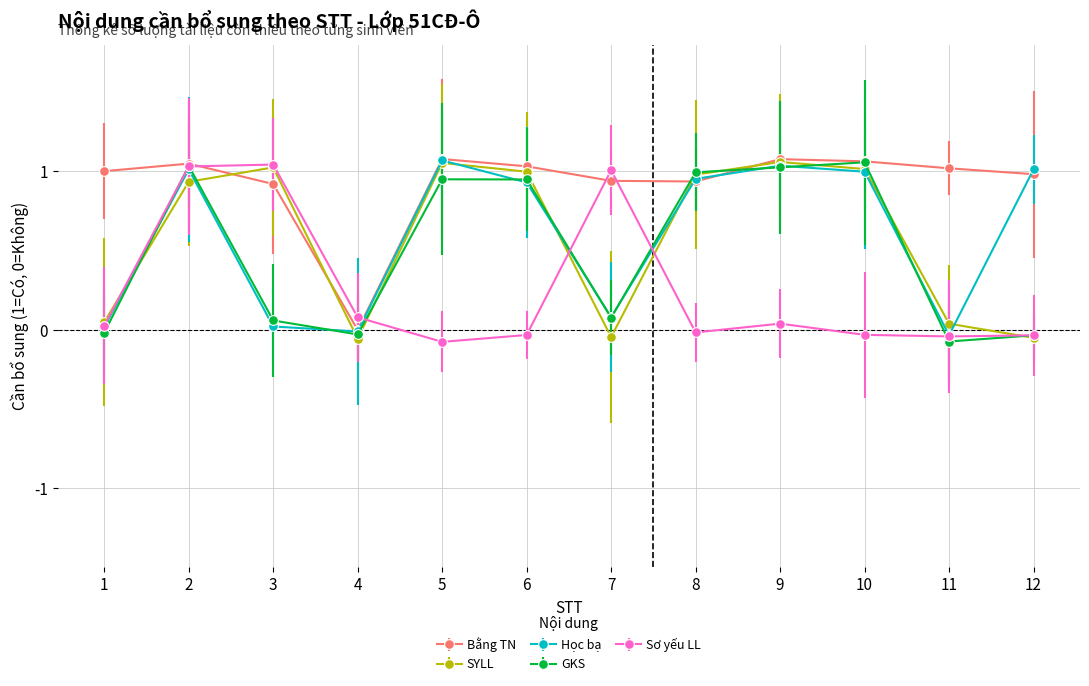

At which category is the sum across all series the highest?

2